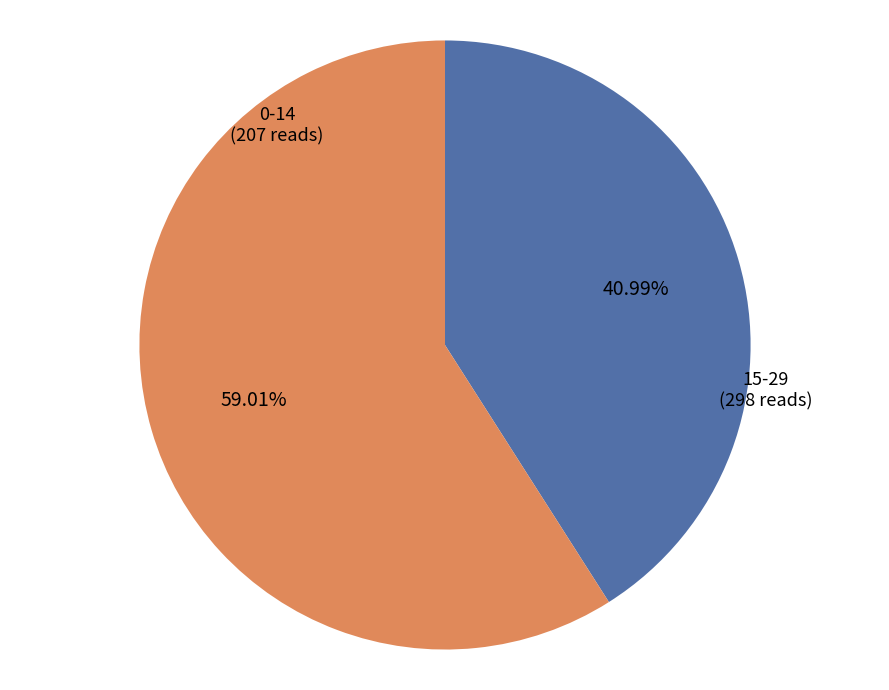

Rank the categories by value from highest to lowest.

15-29, 0-14